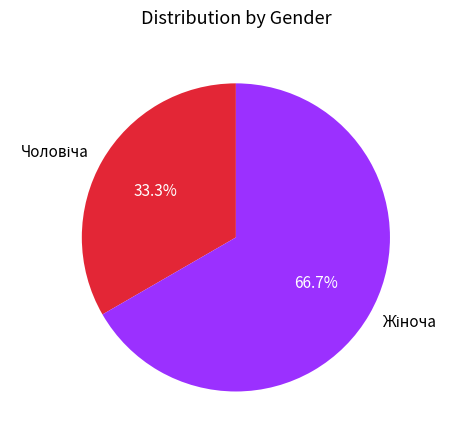

To the nearest percent, what is the average slice percentage?

50%